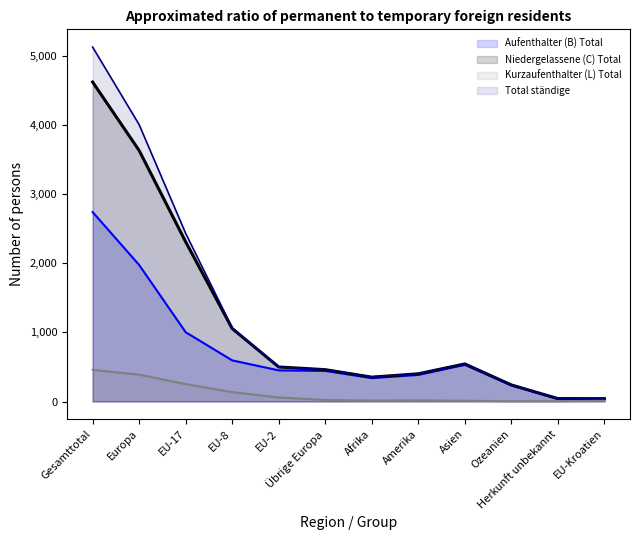

Is it true that Kurzaufenthalter (L) Total equals 458.5 at Gesamttotal?

True